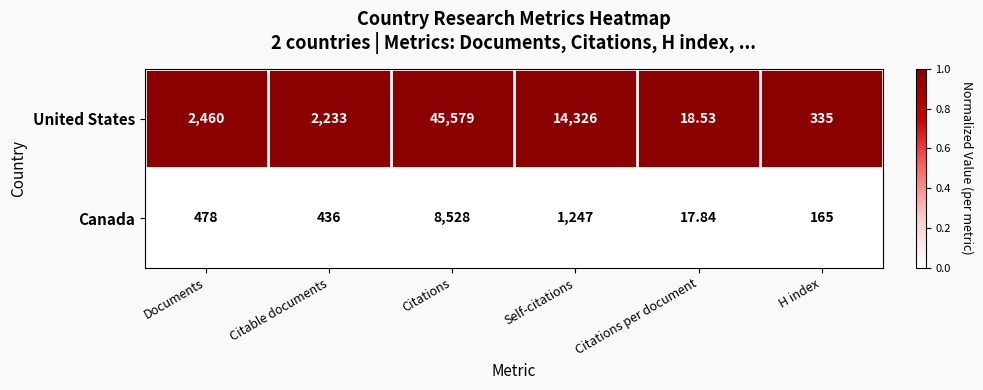

Where is United States nearest to the value 22798?

Self-citations